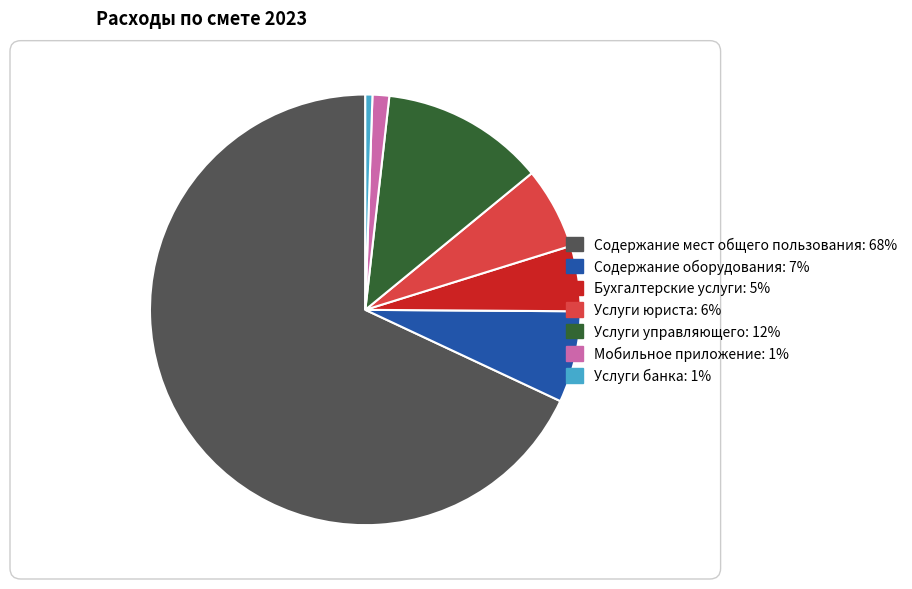

Which slice represents more than half of the pie?

Содержание мест общего пользования